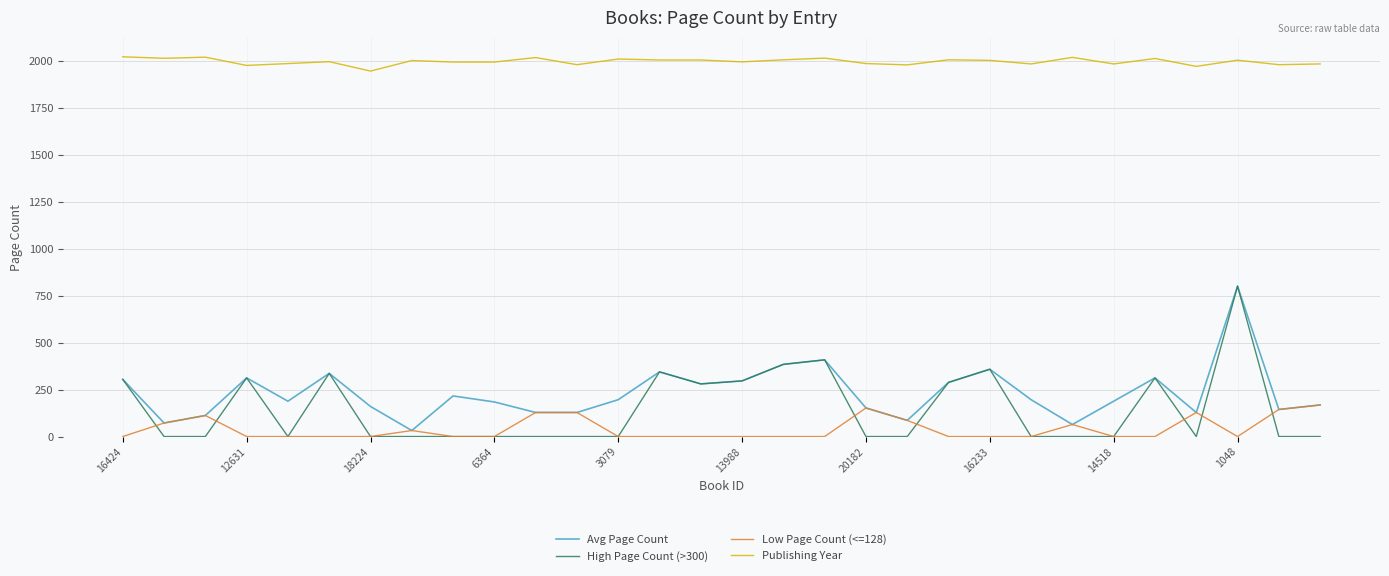

How many lines are shown in the chart?

4